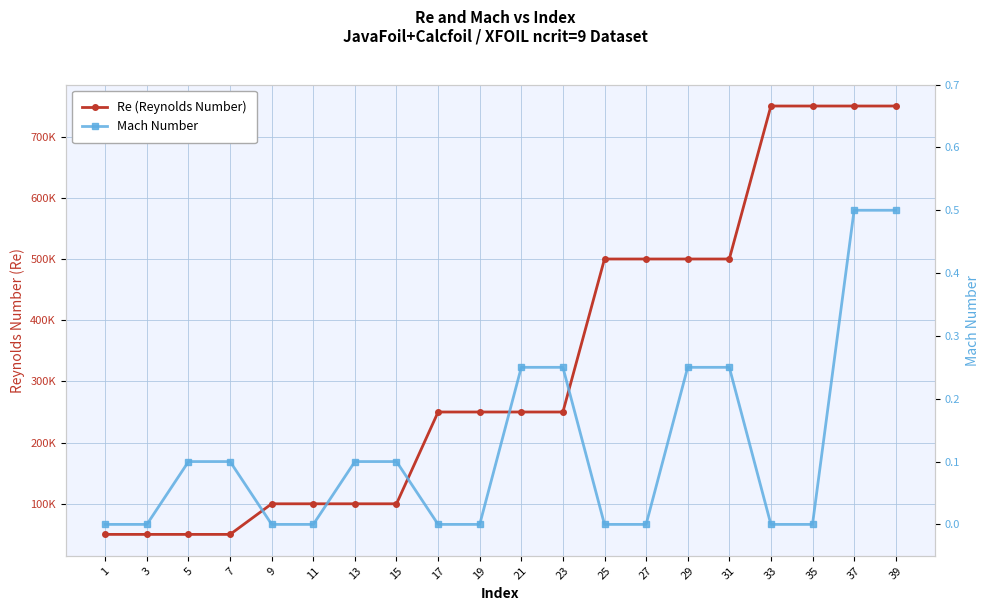

Does the chart display data point markers on the line(s)?

Yes